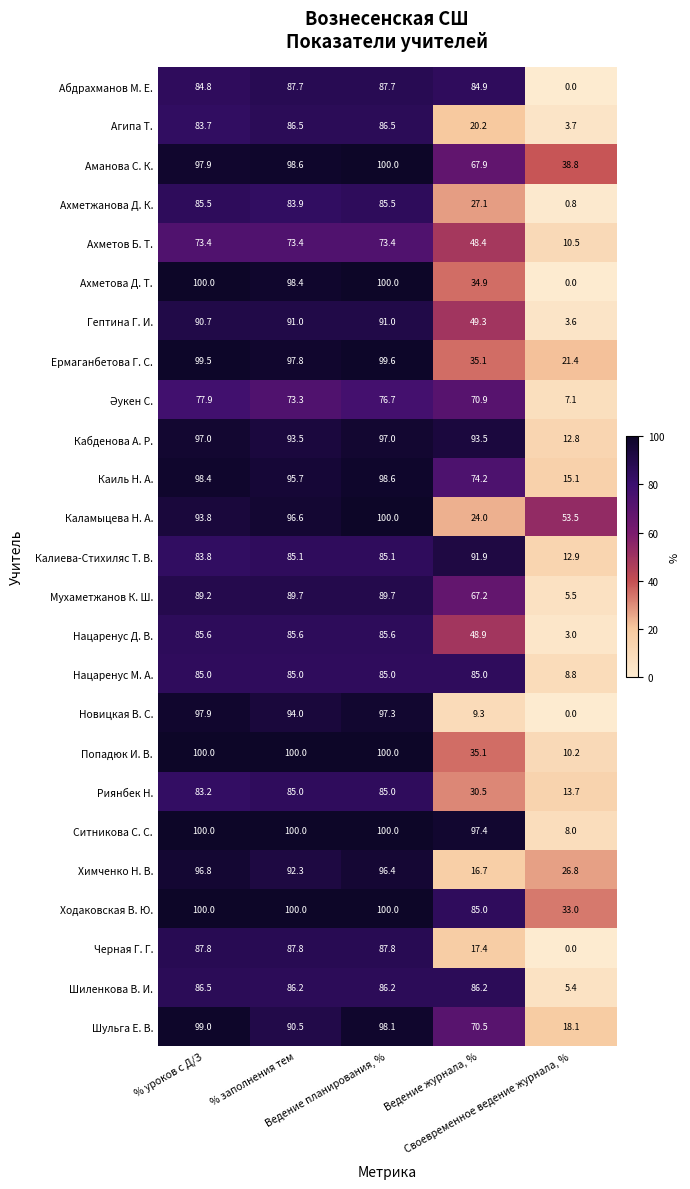

What is the average value of the Нацаренус Д. В. series?

61.7